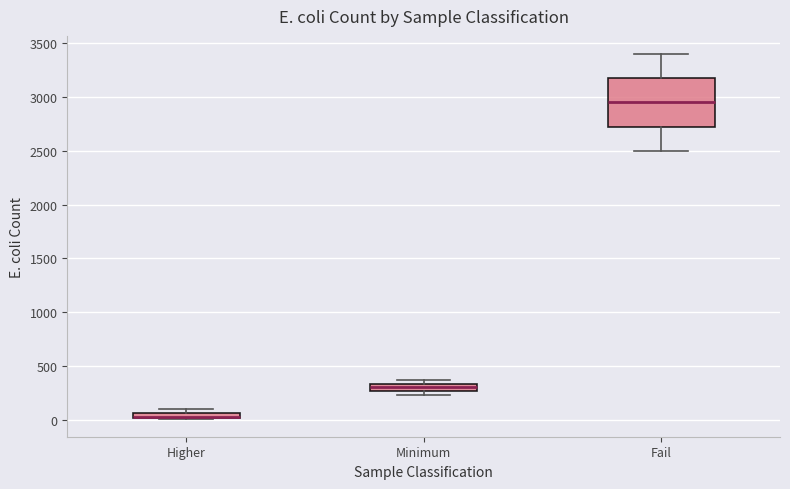

Comparing the boxes themselves (not the whiskers), which one is the tallest?

Fail